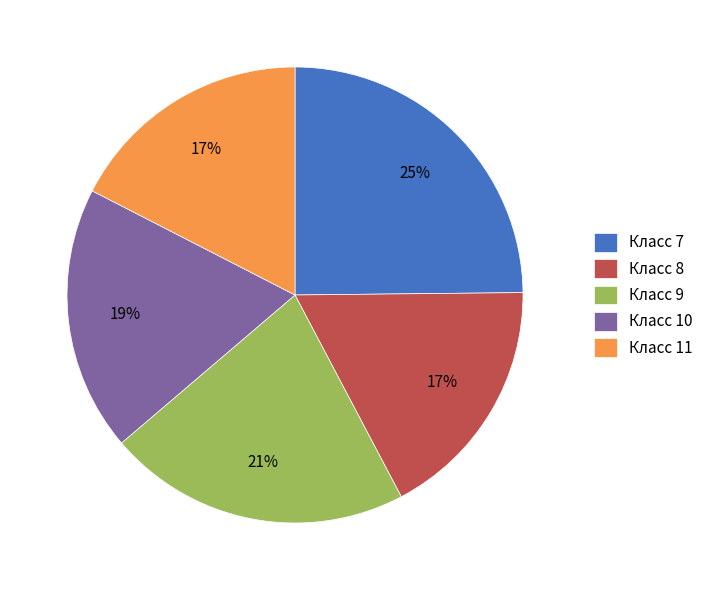

The Класс 9 slice represents 32% of the pie. True or false?

False